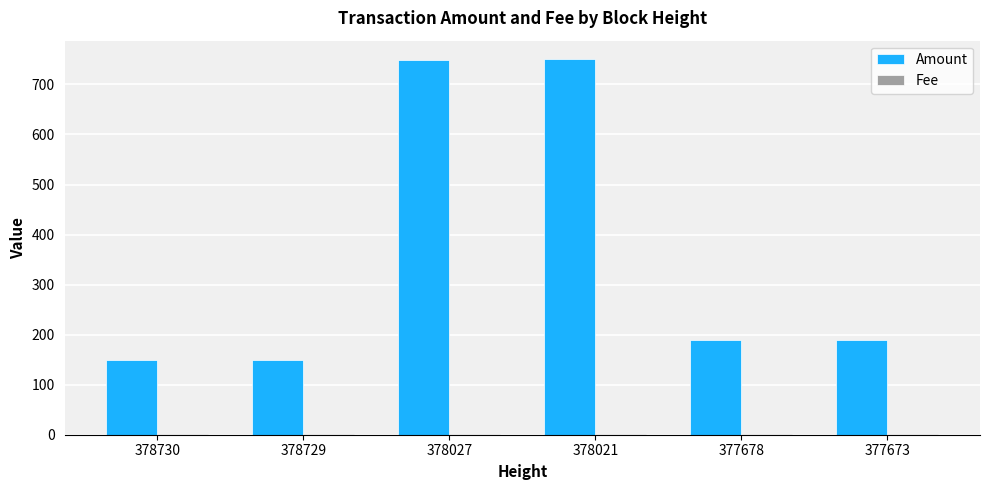

Is it true that Amount equals 749 at 378027?

True